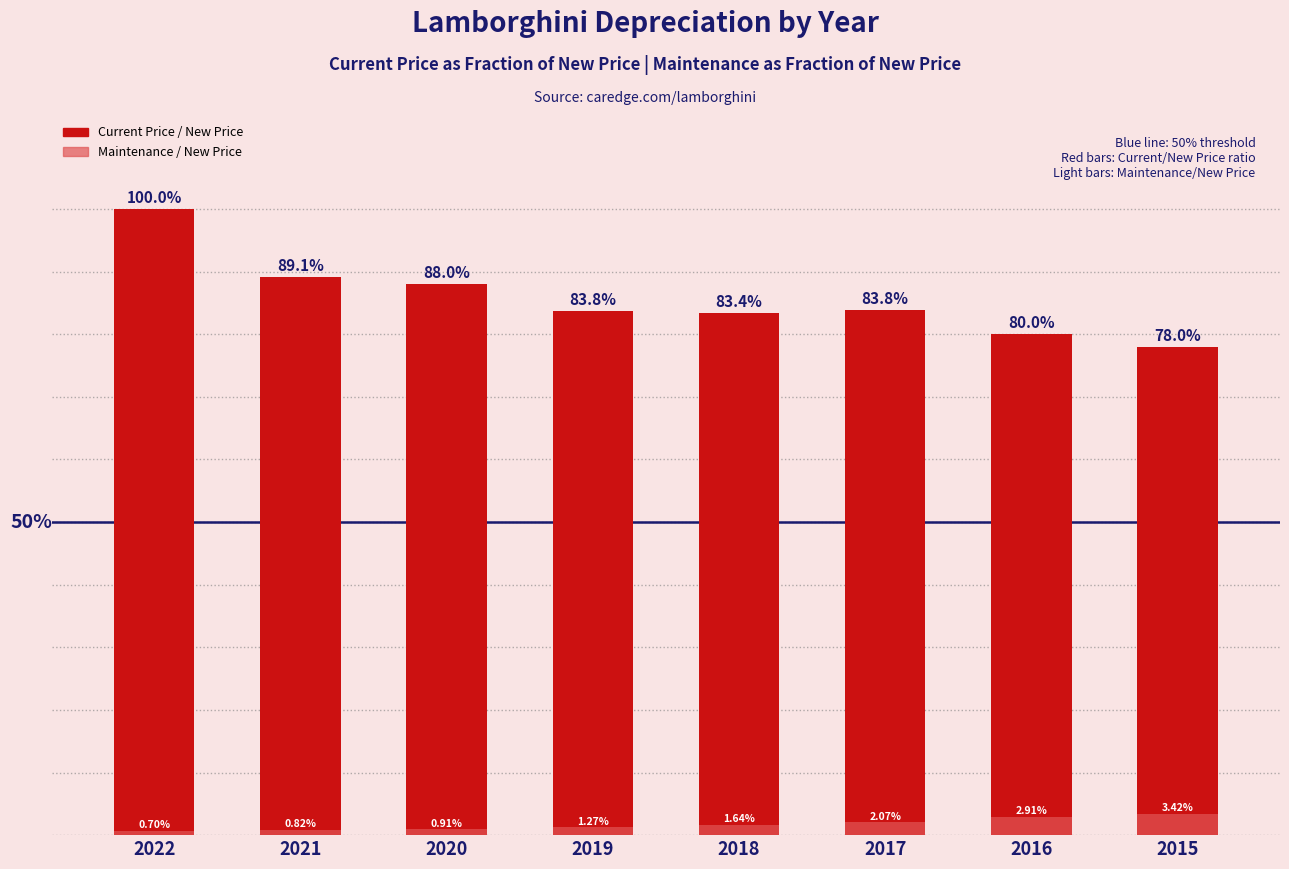

List the labels in order of Current Price / New Price value, largest first.

2022, 2021, 2020, 2017, 2019, 2018, 2016, 2015